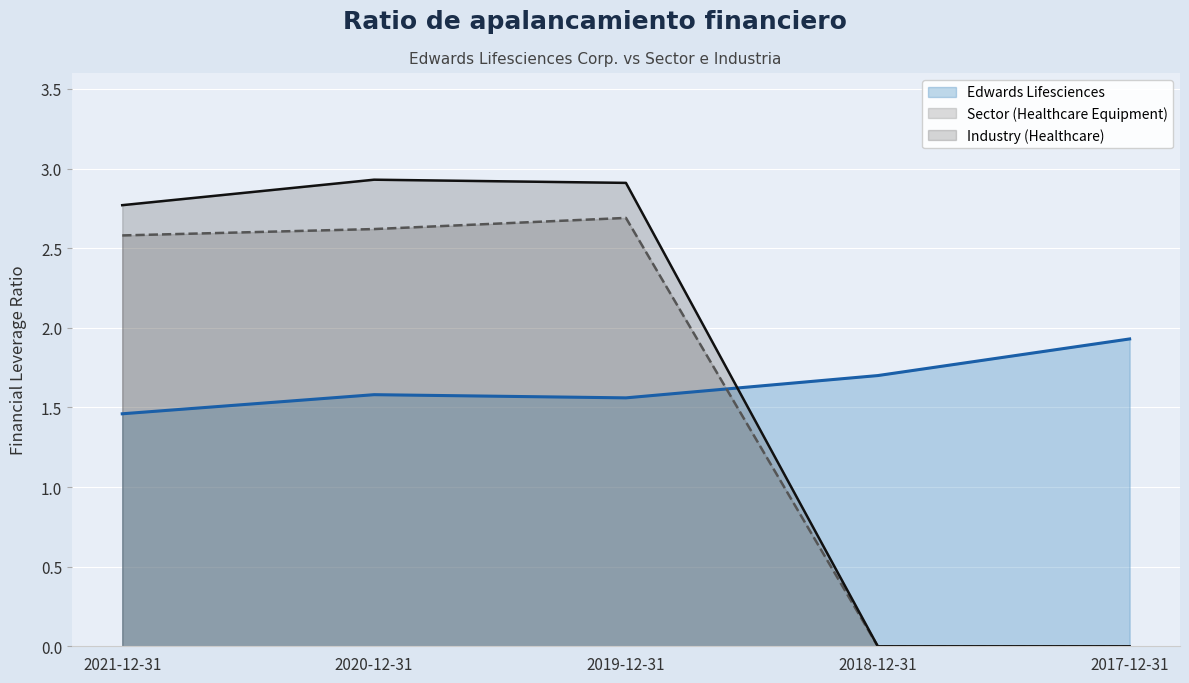

Is it true that Industry (Healthcare) equals 0.9 at 2019-12-31?

False